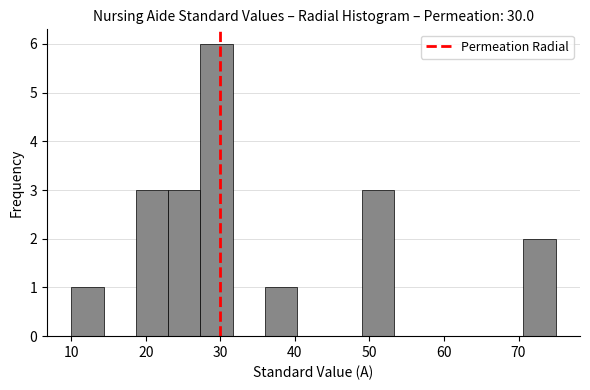

What is the height of the bar covering 19 to 23 on the x-axis? Neither the bar edges nor the heights are printed on the chart, so give them approximately, as read against the axes.

3